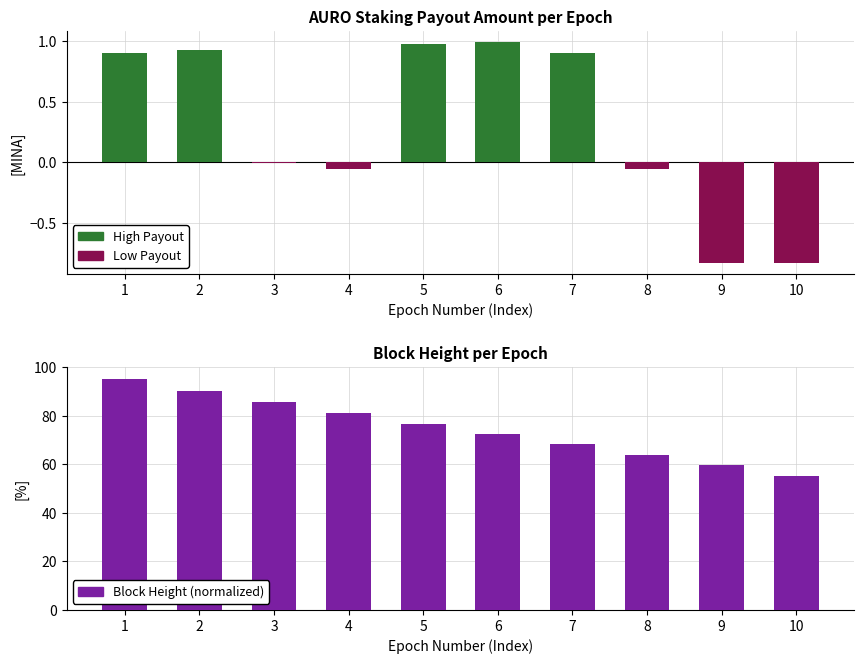

What is the sum of all Low Payout values?

-1.8